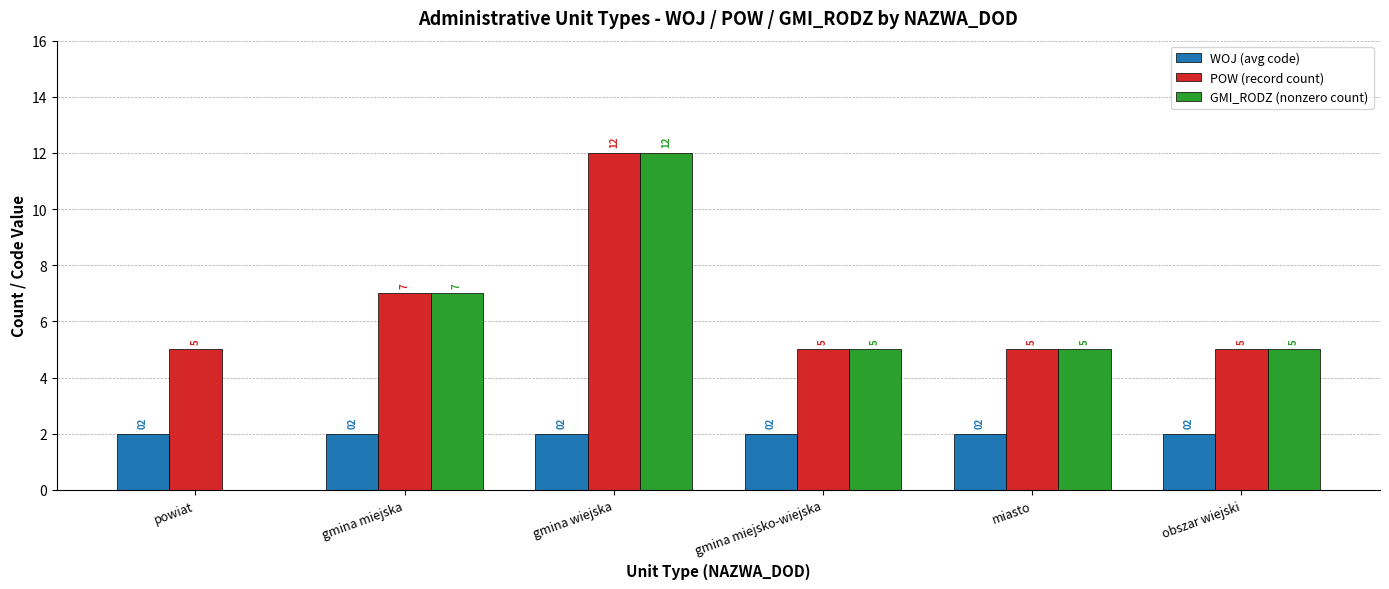

What is the sum of the POW (record count) values at obszar wiejski and miasto?

10